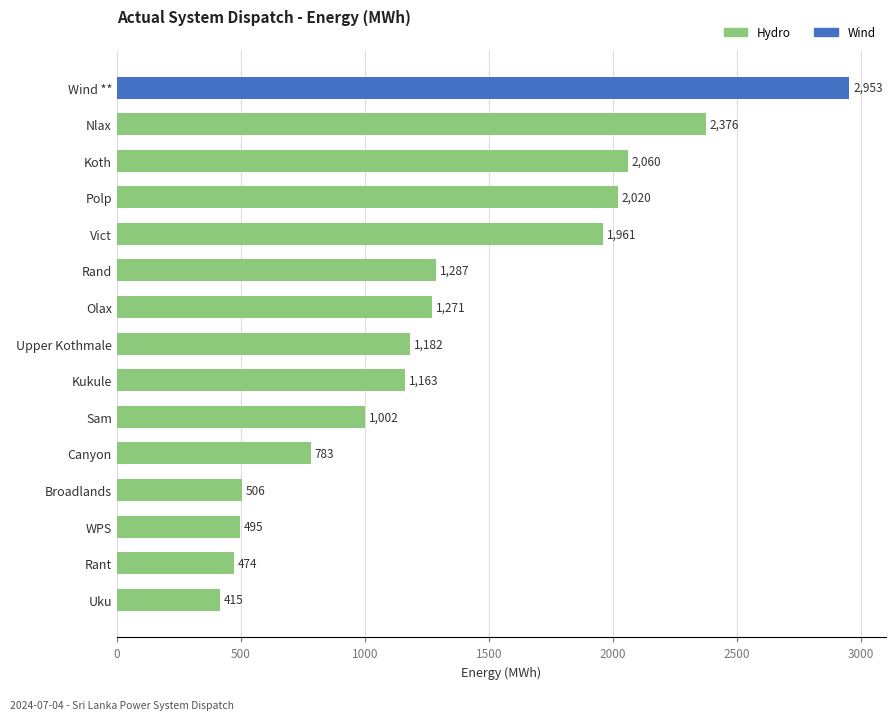

The value at Sam is 1002.0. True or false?

True